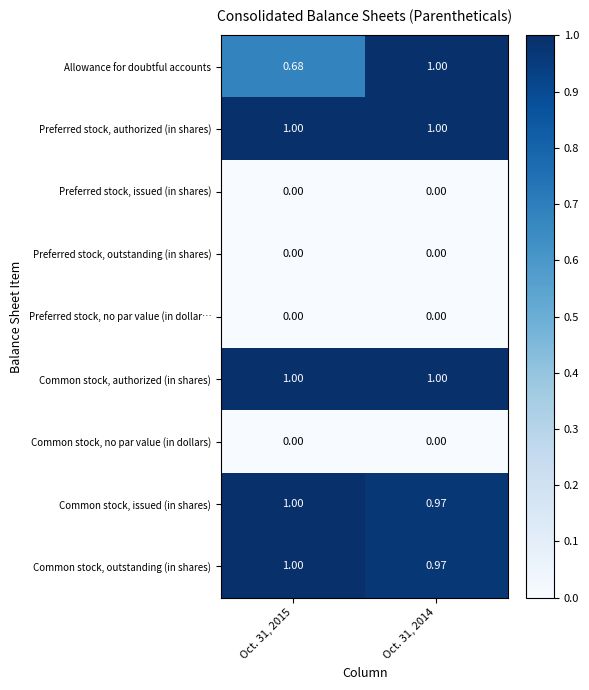

How many series are shown in this chart?

9